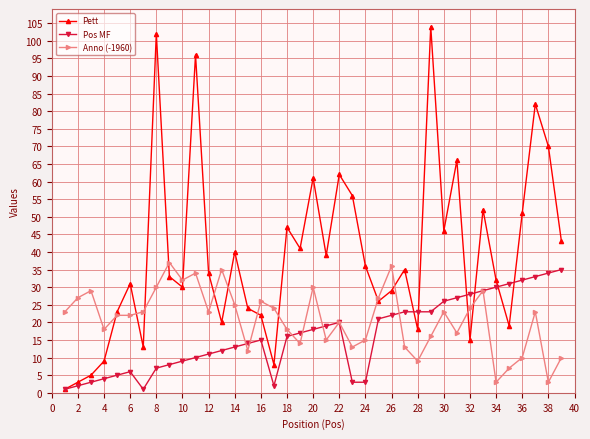

Which series has the largest range (max minus min)?

Pett